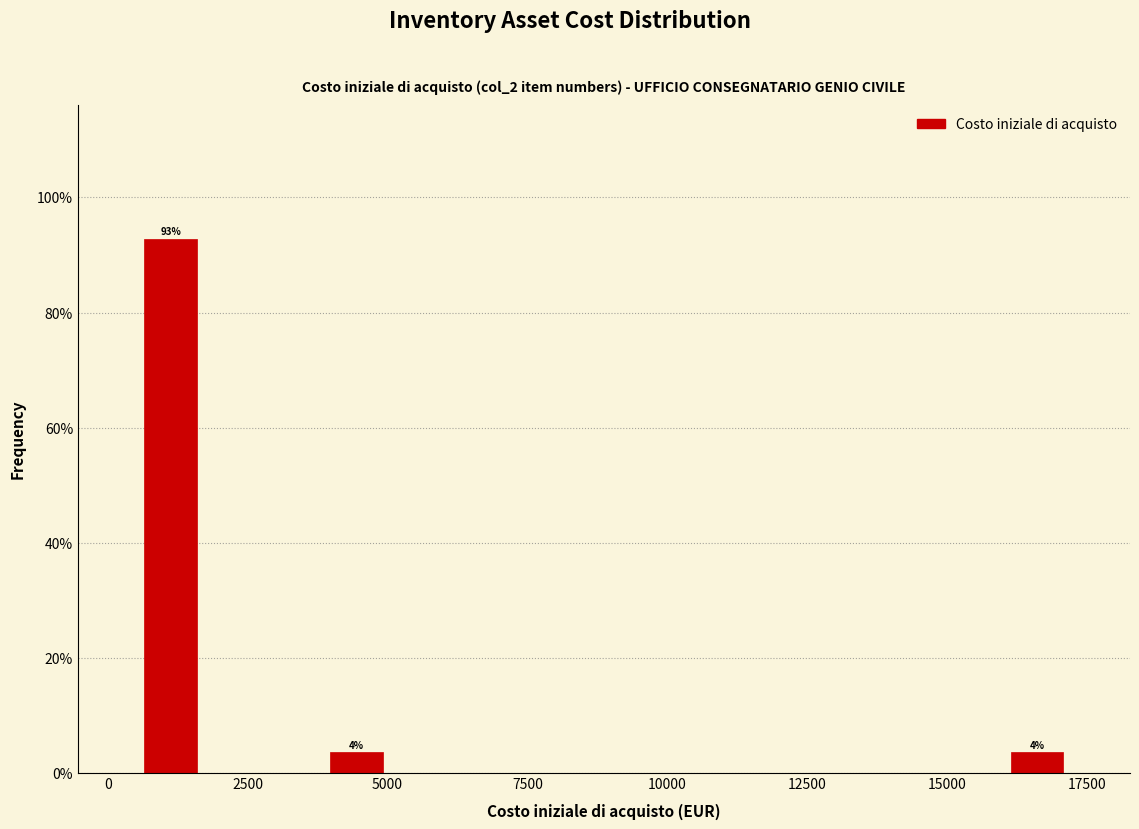

Around what value on the x-axis is the tallest bar? Give the approximate position of its centre, as read against the axis.

1000